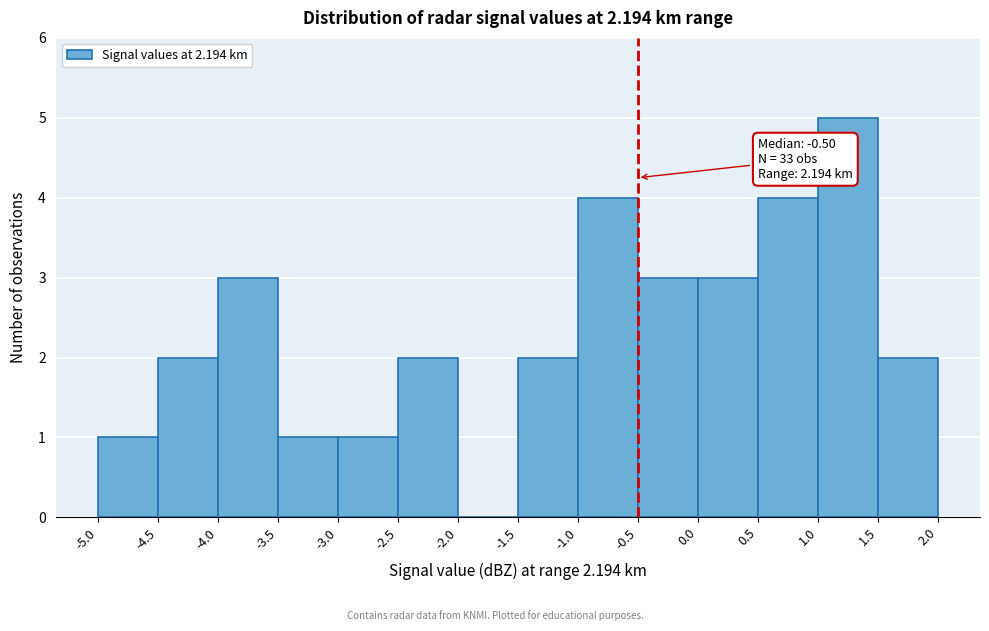

Over which range of the x-axis is the bar tallest?

1.0 to 1.5